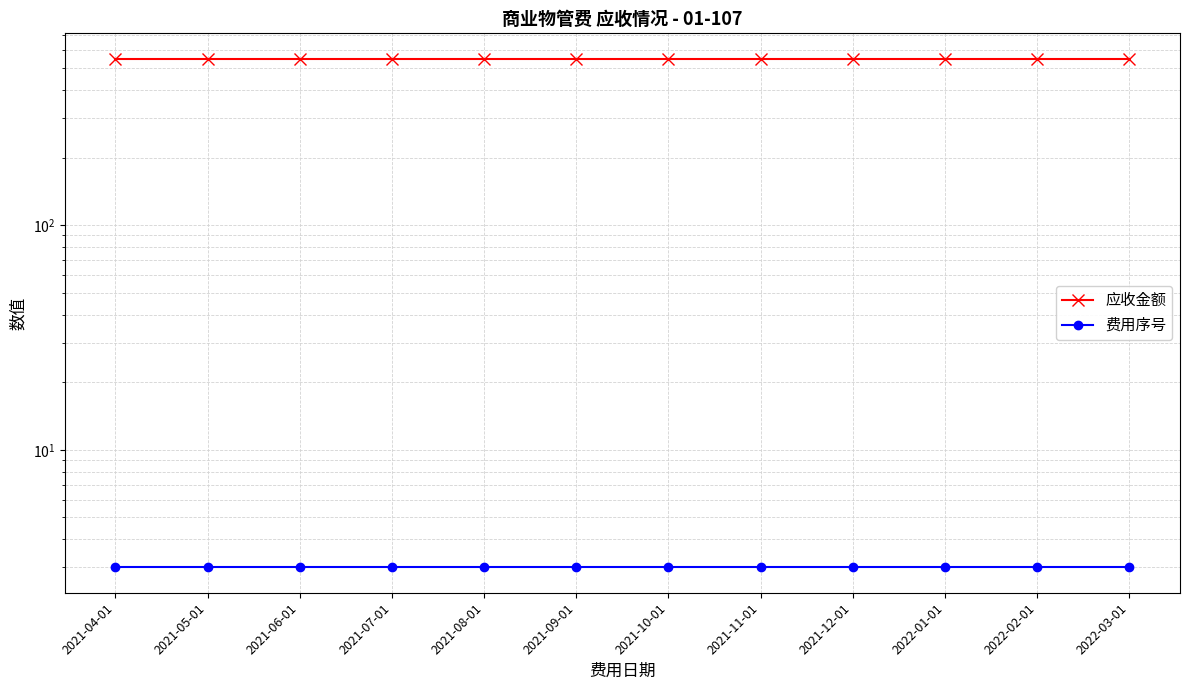

At which label is 应收金额 closest to 550?

2021-04-01